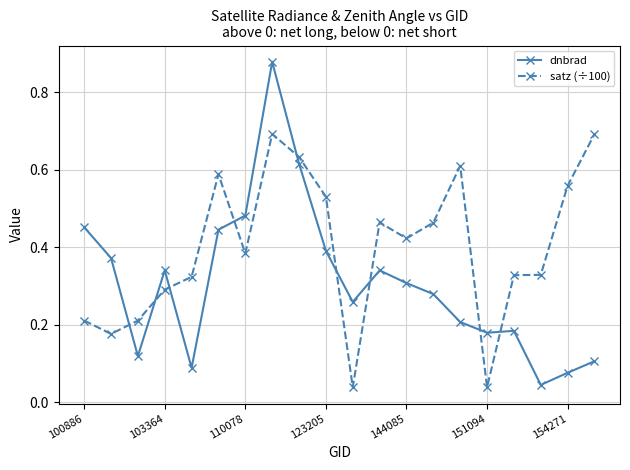

At how many categories does at least one series exceed 0?

20